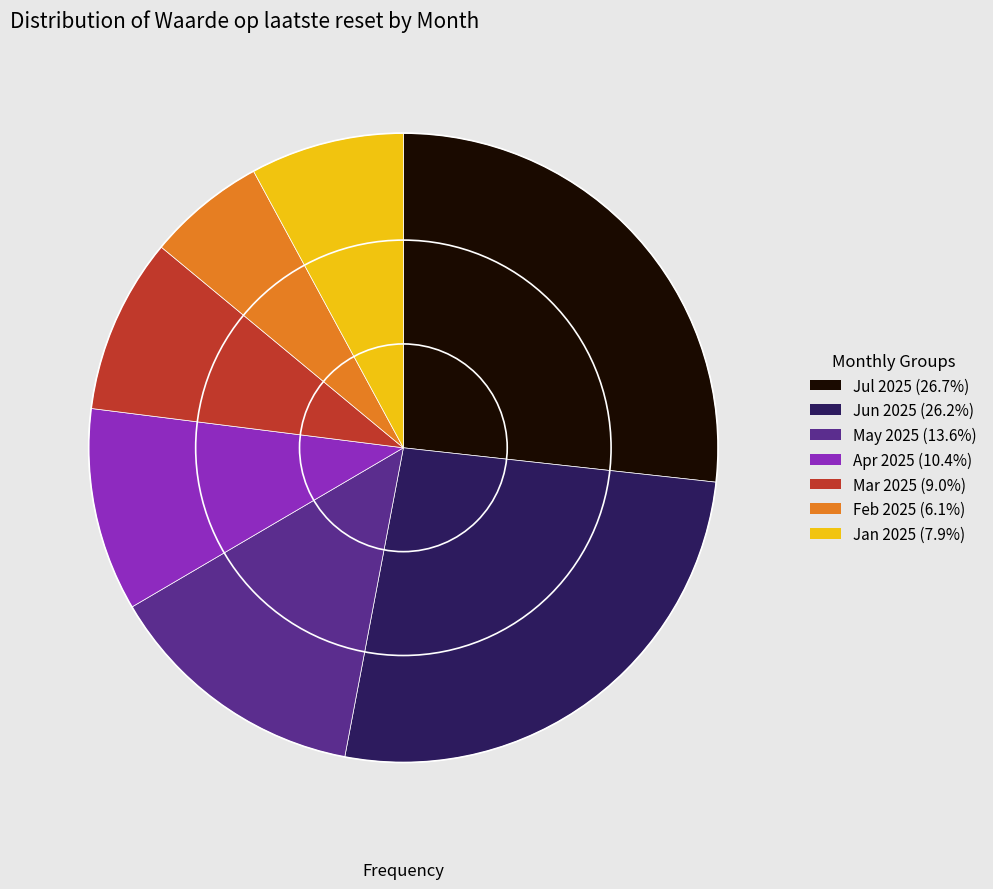

Is there a majority slice in this chart?

No